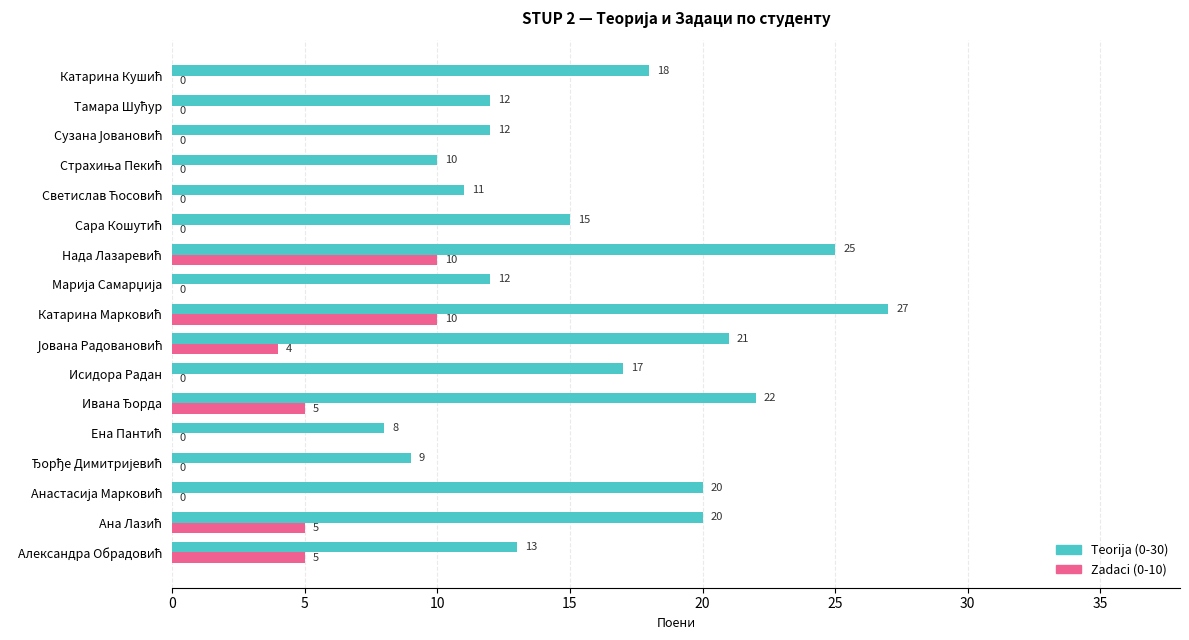

What is the maximum value for Teorija (0-30)?

27